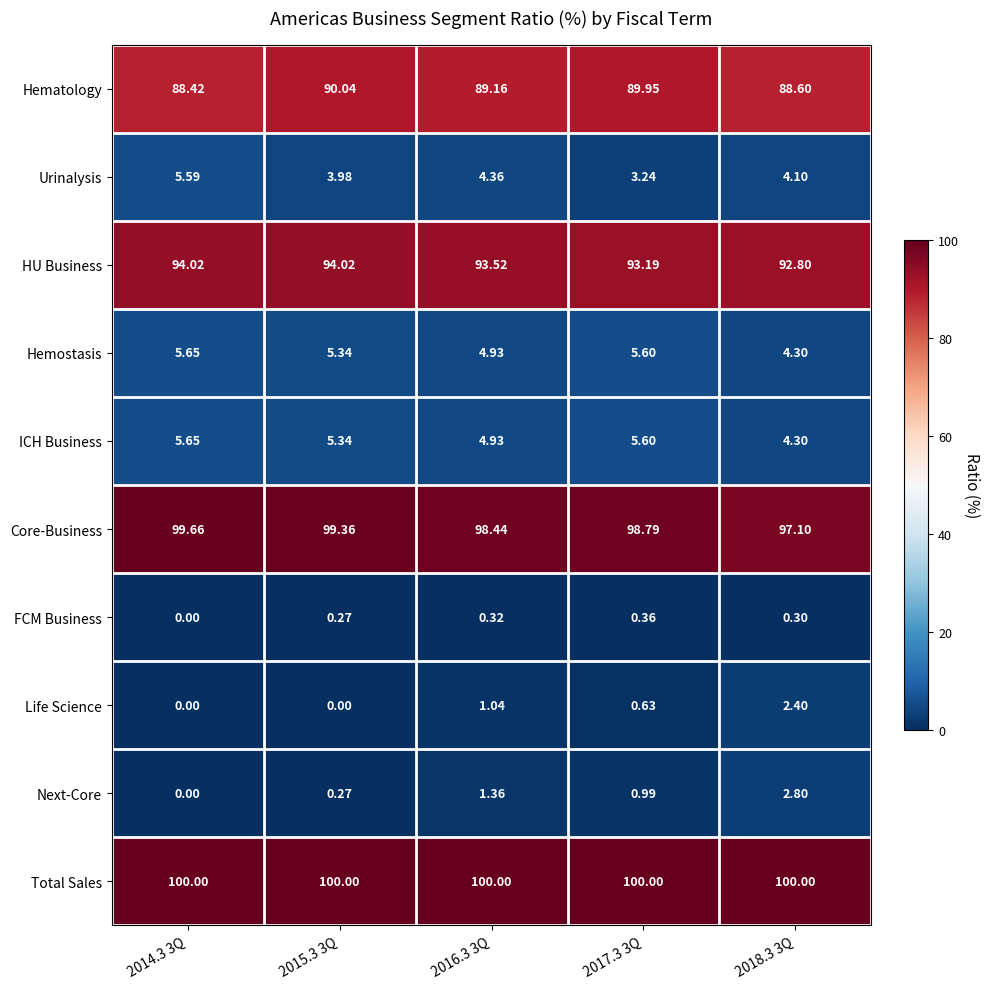

Which series has the largest range (max minus min)?

Next-Core